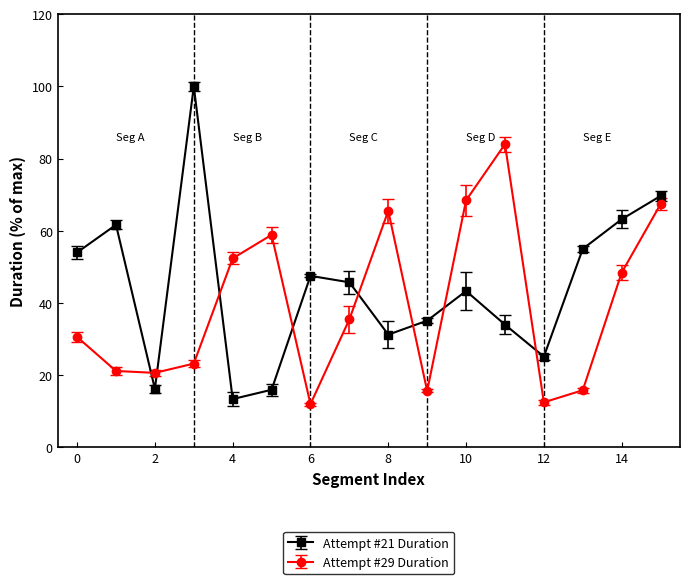

What is the minimum value shown in the chart?

12.0